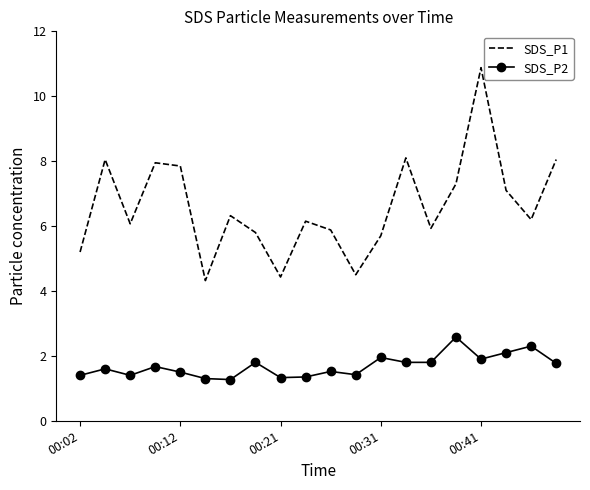

What is the difference between the maximum and minimum values in the SDS_P2 series?

1.3